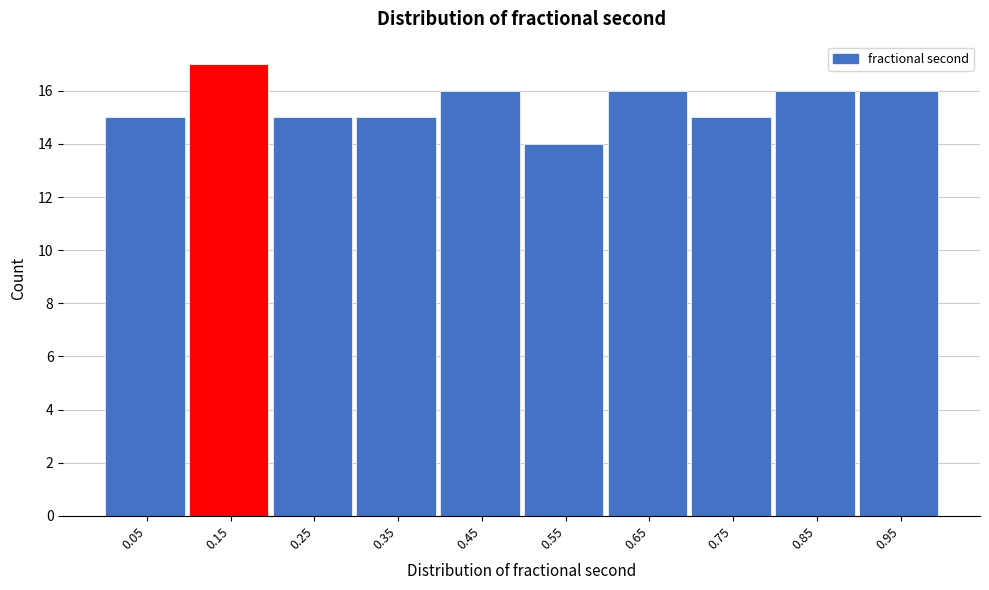

Reading left to right, transcribe this chart: for each bar, give the range it covers on the x-axis and its height. Neither the bar edges nor the heights are printed on the chart, so give them approximately, as read against the axes.

0.0 to 0.1: 15
0.1 to 0.2: 17
0.2 to 0.3: 15
0.3 to 0.4: 15
0.4 to 0.5: 16
0.5 to 0.6: 14
0.6 to 0.7: 16
0.7 to 0.8: 15
0.8 to 0.9: 16
0.9 to 1.0: 16